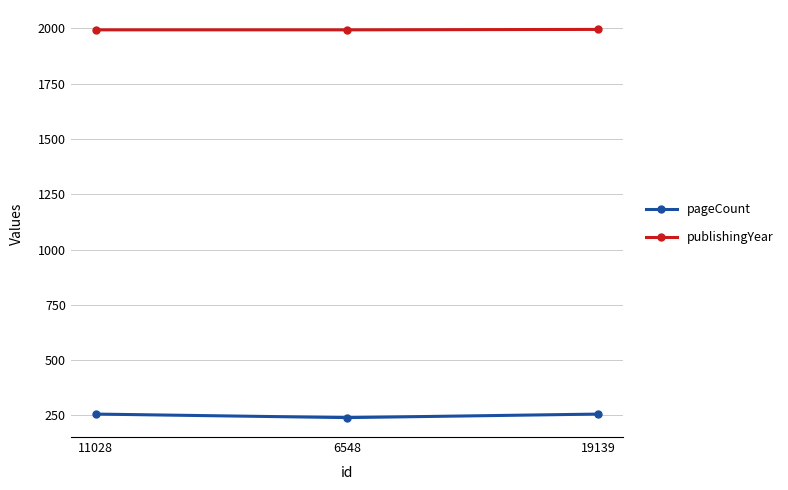

What is the difference between the highest and lowest values at 19139?

1739